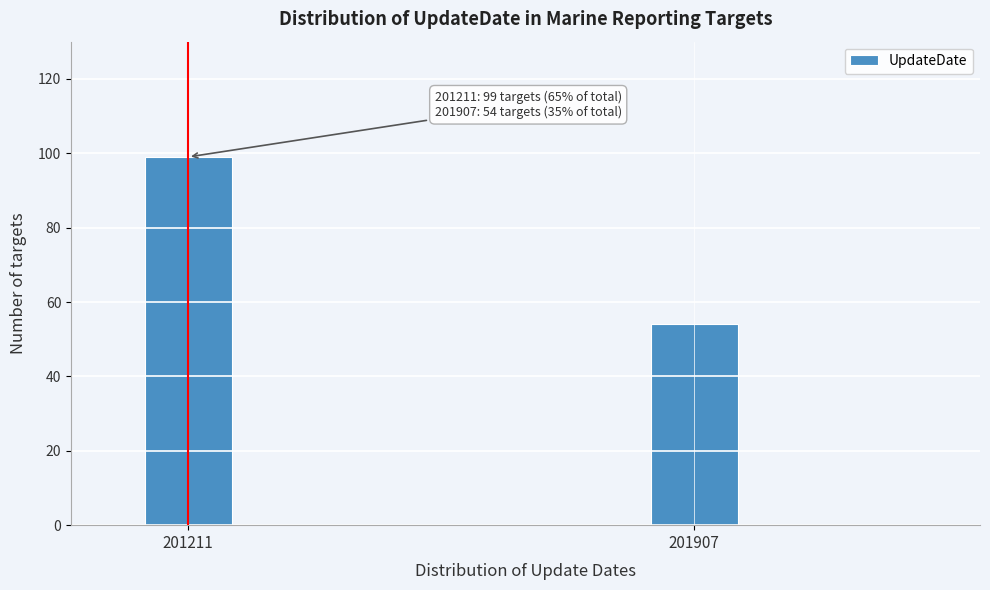

Reading left to right, extract all data points from this chart.

201211=99	201907=54